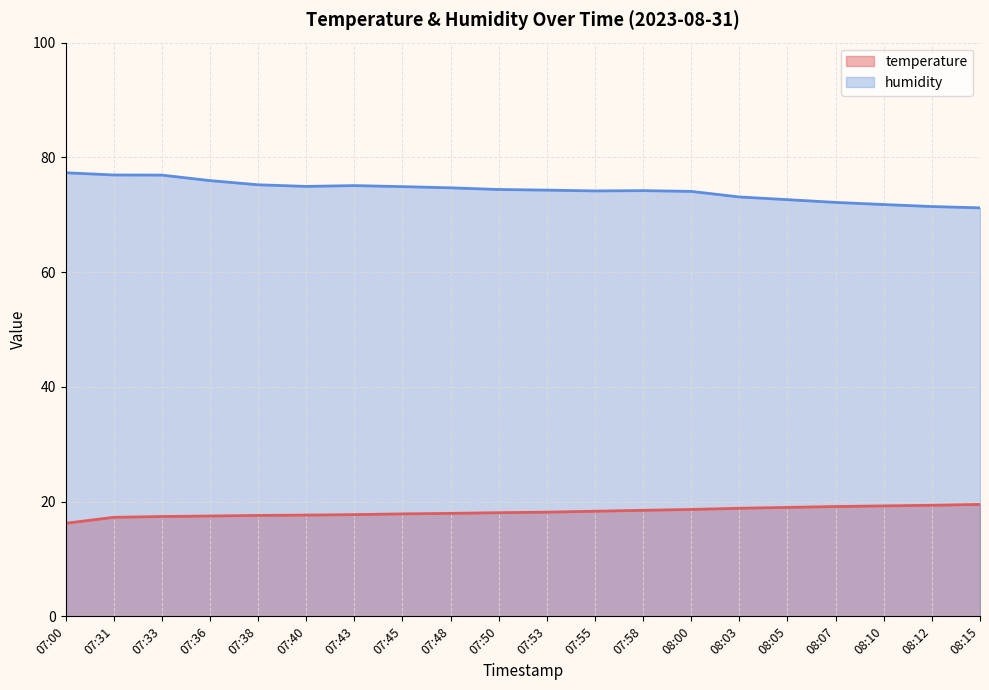

Reading right to left, extract all data points from this chart.

temperature: 19.5	19.4	19.2	19.1	19.0	18.8	18.6	18.5	18.3	18.2	18.1	17.9	17.9	17.7	17.6	17.6	17.5	17.4	17.3	16.2
humidity: 71.2	71.4	71.8	72.2	72.6	73.1	74.1	74.2	74.2	74.3	74.4	74.7	74.9	75.1	74.9	75.2	76.0	76.9	76.9	77.3